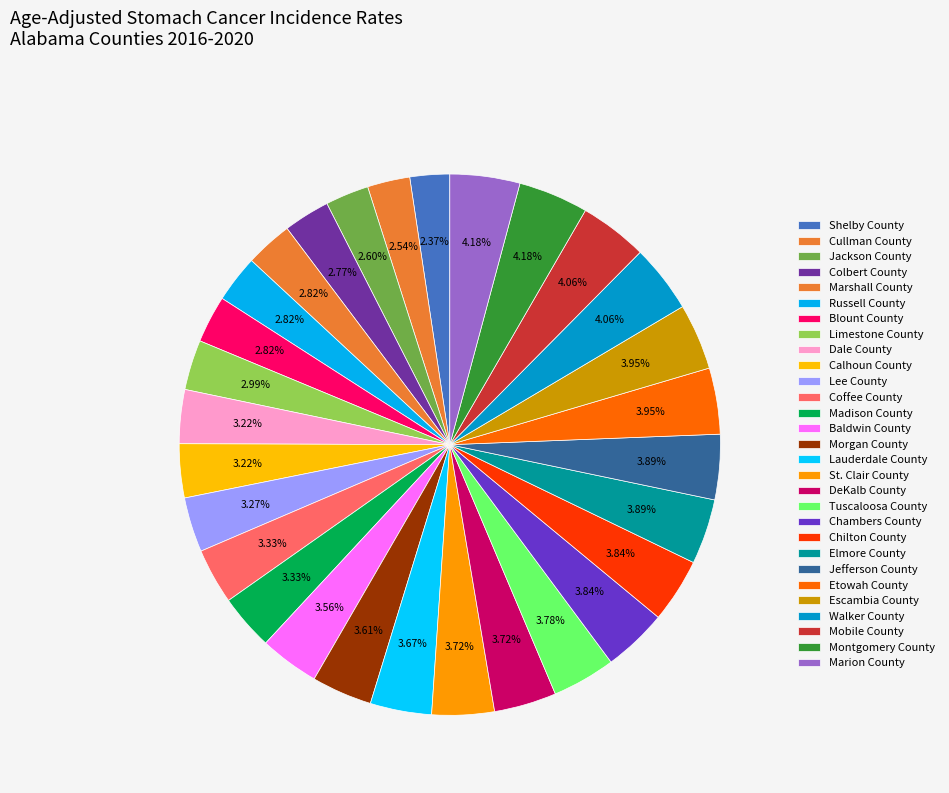

How many slices are in this pie chart?

29